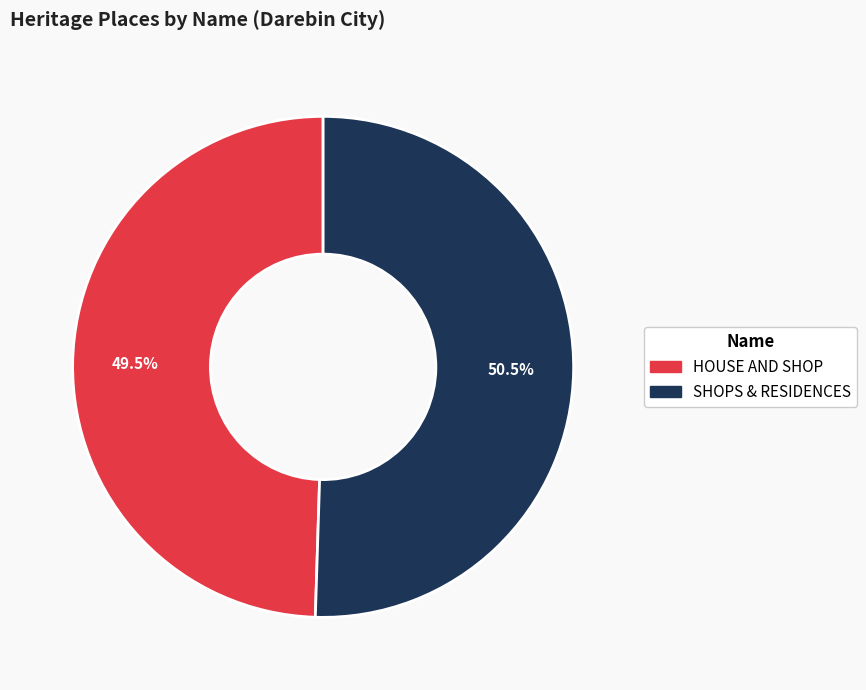

What is the ratio of the value at SHOPS & RESIDENCES to the value at HOUSE AND SHOP?

1.0